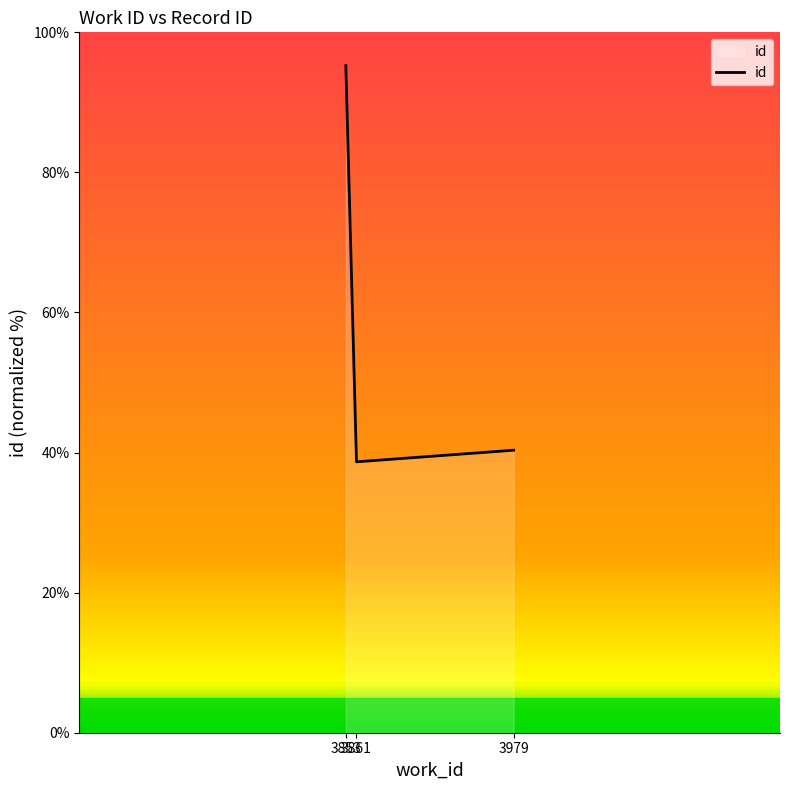

What is the minimum value shown in the chart?

38.7